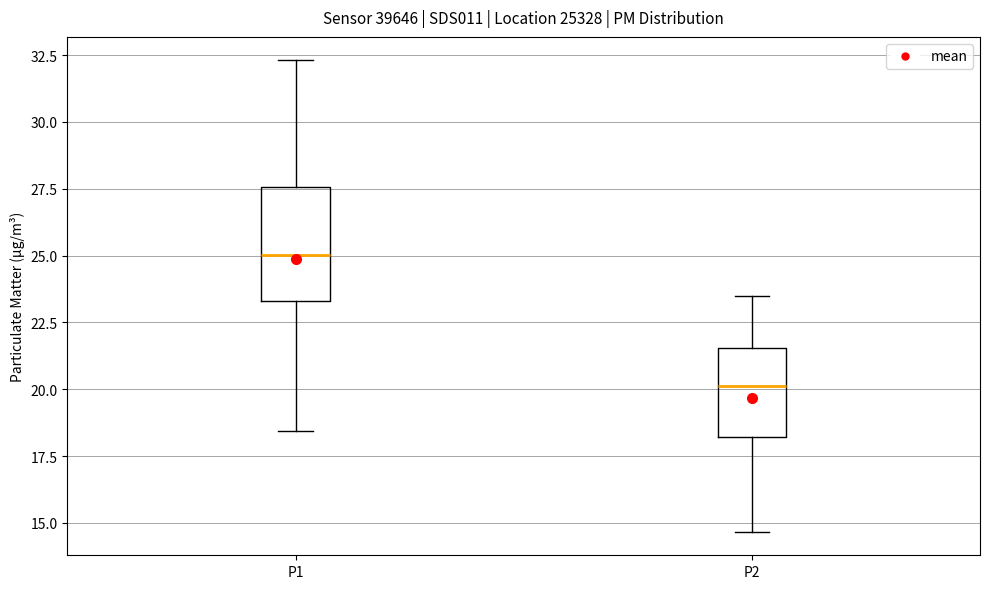

Reading left to right, read every box against the y-axis: the position of its median line, the range the box covers, and the ends of its whiskers. The values are not printed on the chart, so give them approximately, as read against the axis.

P1: median 25.0, box 23.5 to 27.5, whiskers 18.5 to 32.5
P2: median 20.0, box 18.0 to 21.5, whiskers 14.5 to 23.5